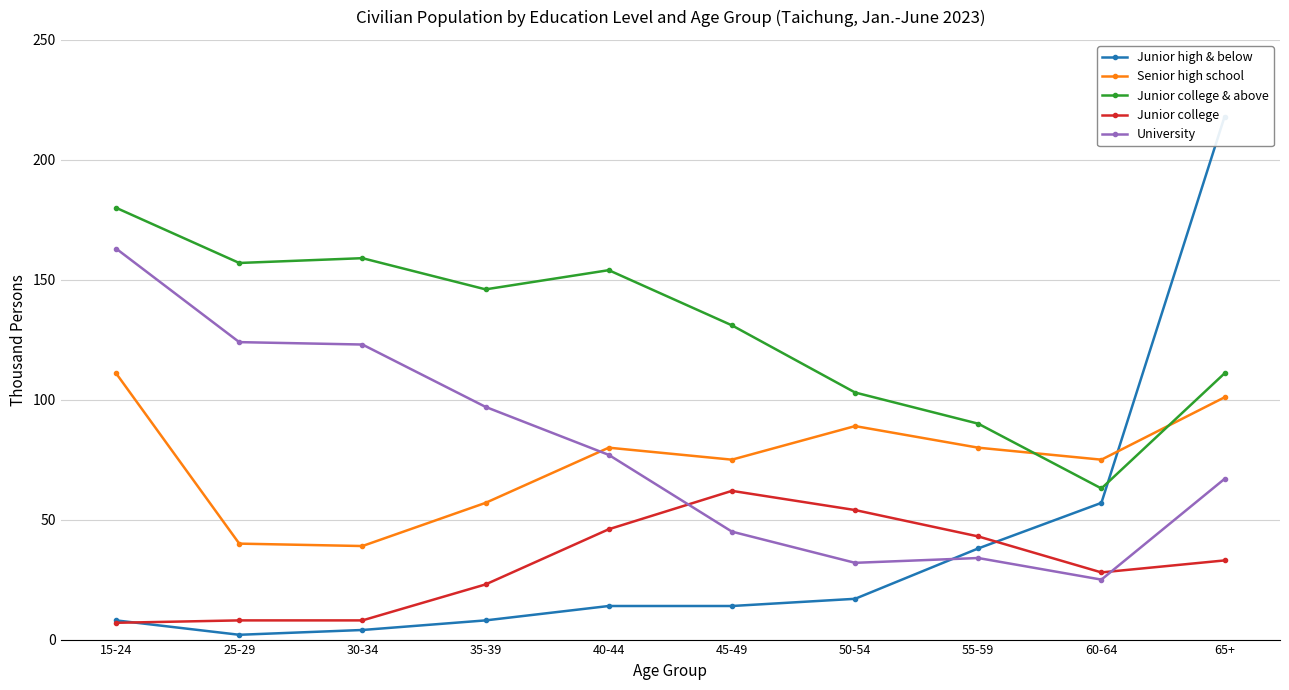

At how many categories does at least one series exceed 66?

10